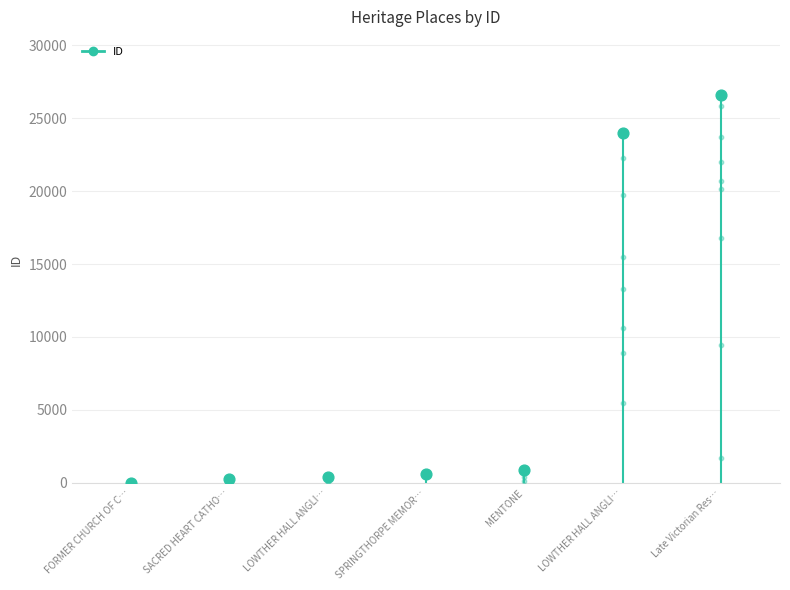

What is the change in value from LOWTHER HALL ANGLI… to Late Victorian Res…?

+26136